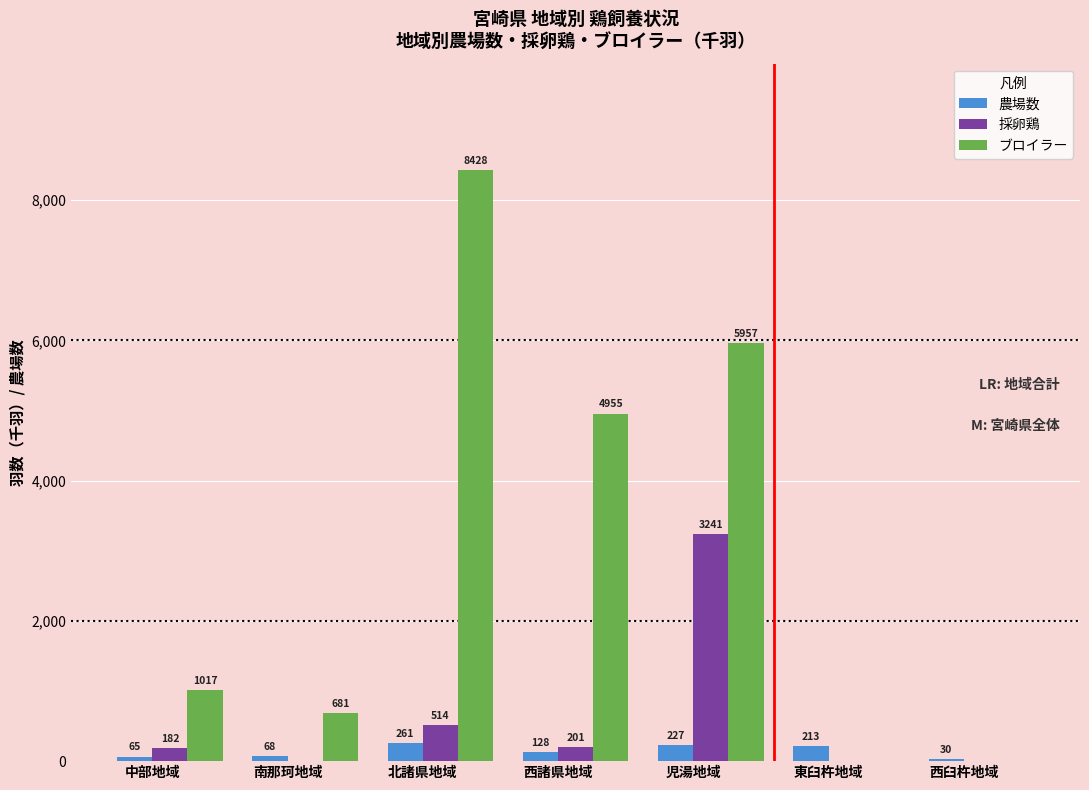

Which series changed the most between 西諸県地域 and 西臼杵地域?

ブロイラー